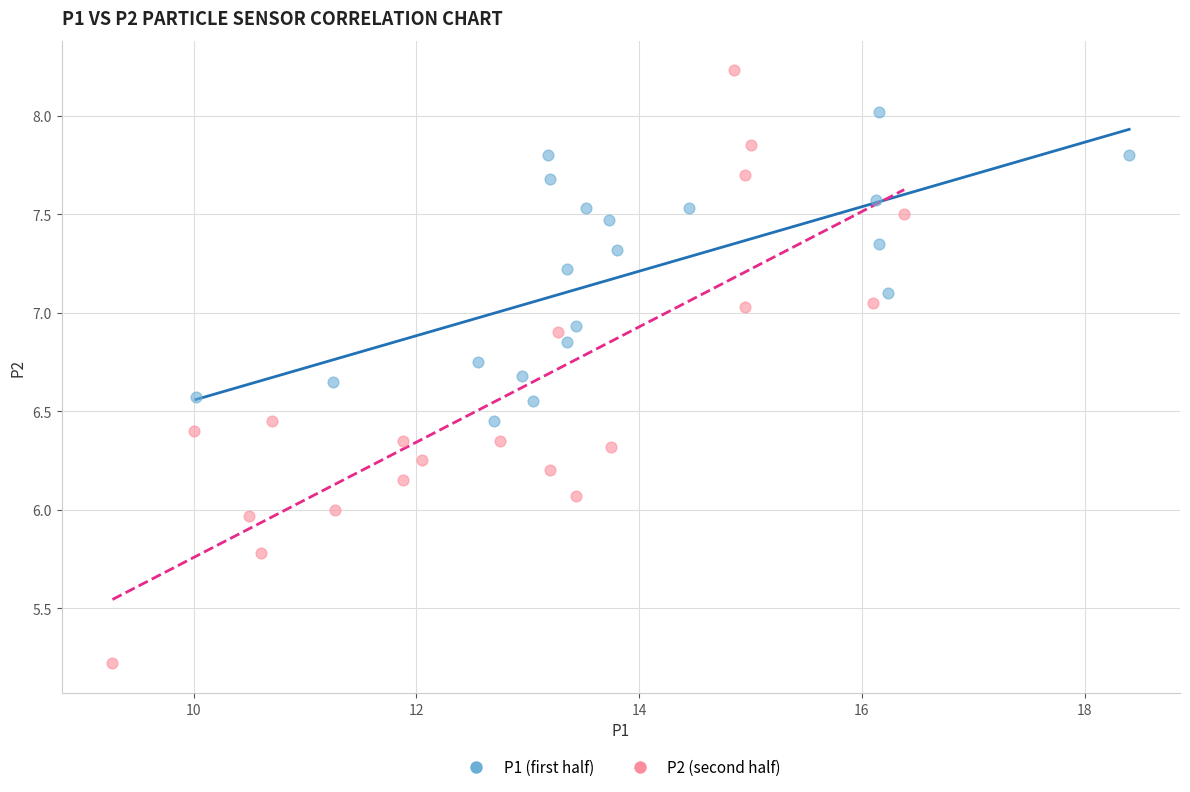

Which series reaches the maximum Y coordinate?

P2 (second half)